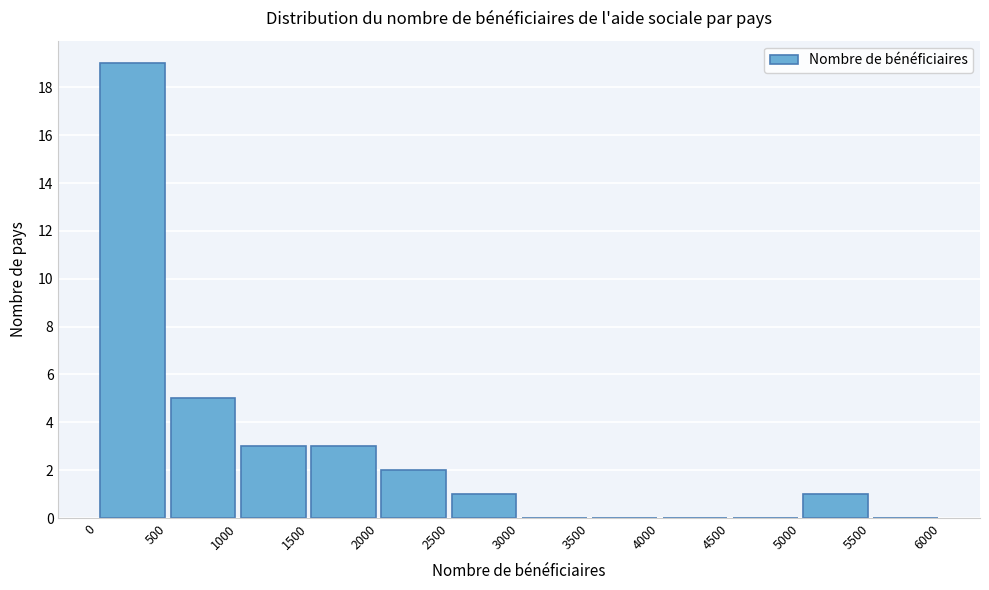

What is the height of the bar covering 0 to 500 on the x-axis? The values are not printed on the chart, so give them approximately, as read against the axis.

19